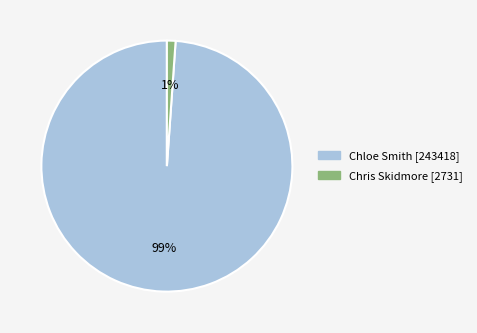

Rank the categories by value from highest to lowest.

Chloe Smith [243418], Chris Skidmore [2731]